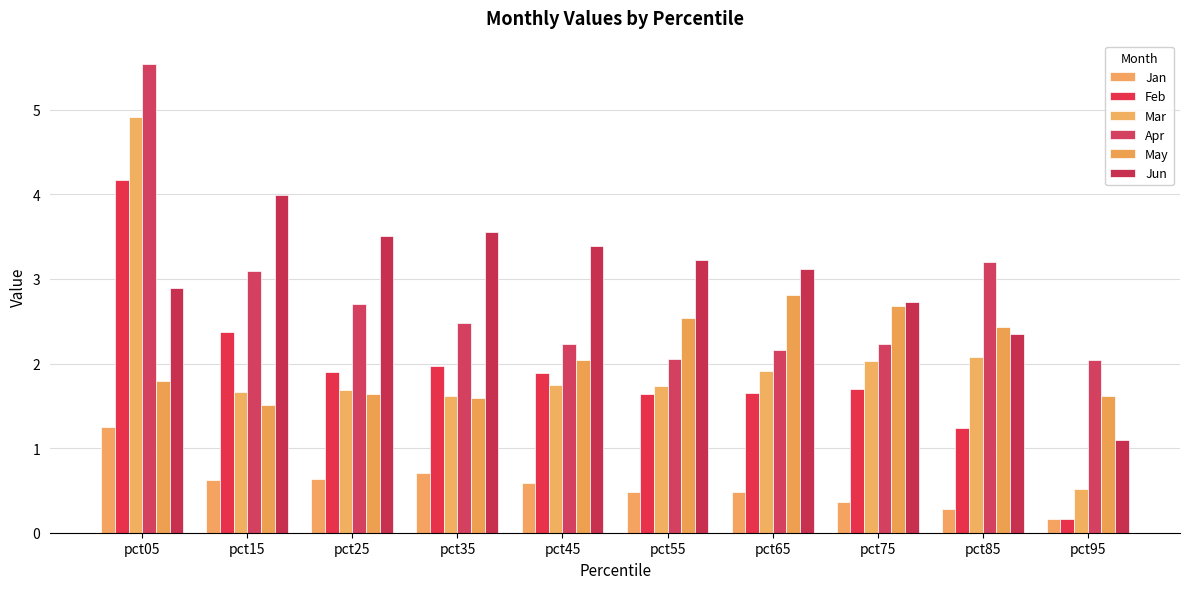

What is the difference between the Apr values at pct25 and pct55?

0.7